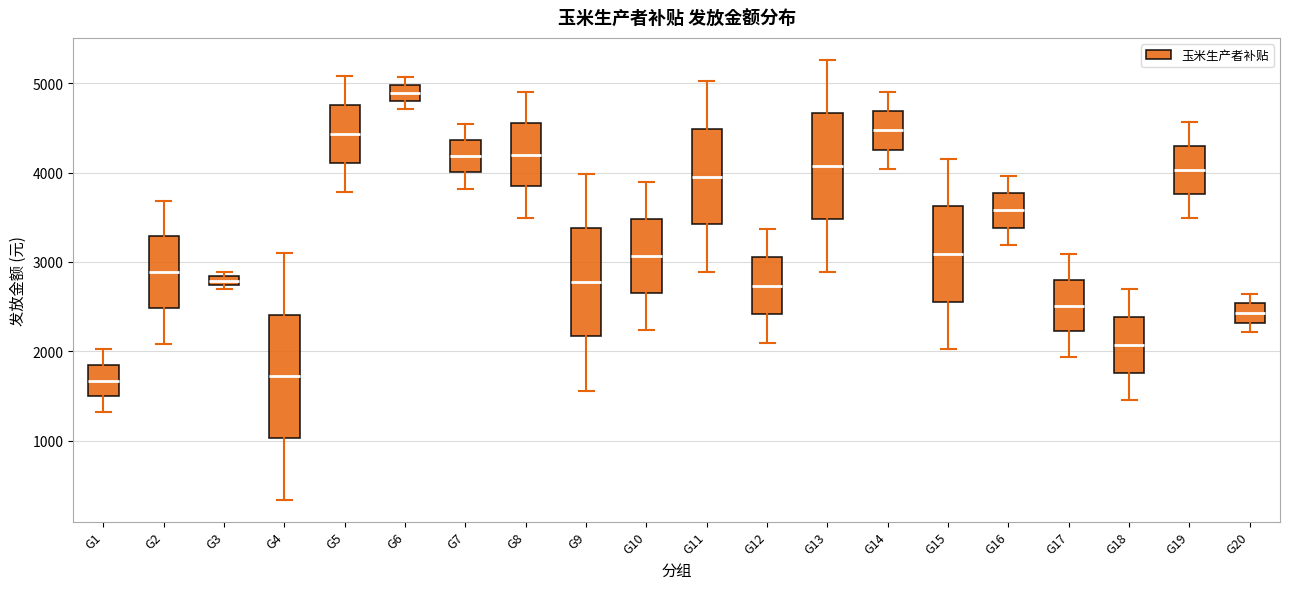

Comparing the boxes themselves (not the whiskers), which one is the tallest?

G4